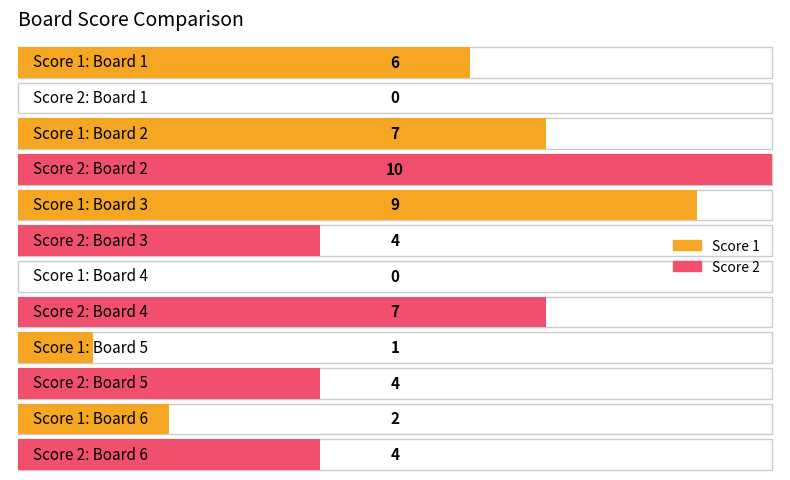

What is the sum of all Score 2 values?

29